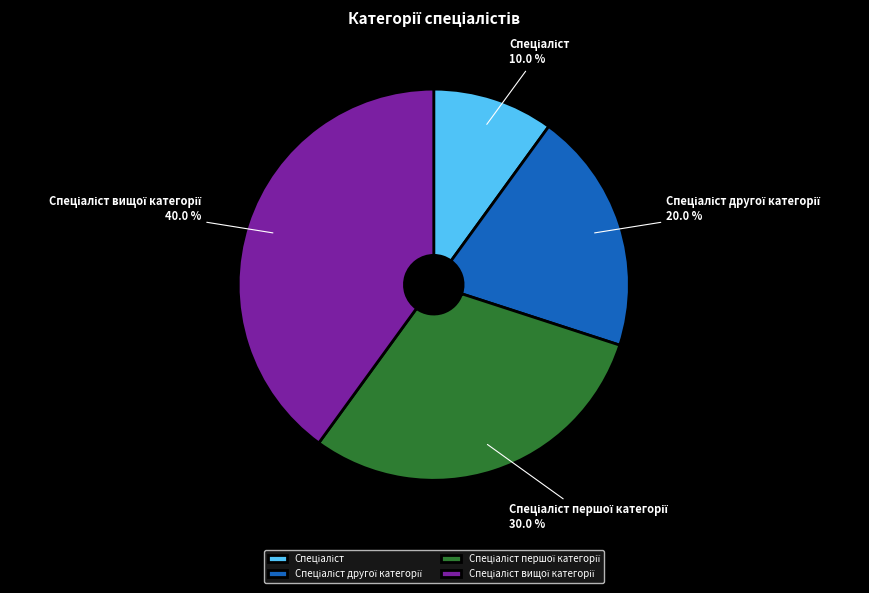

How many slices are in this pie chart?

4